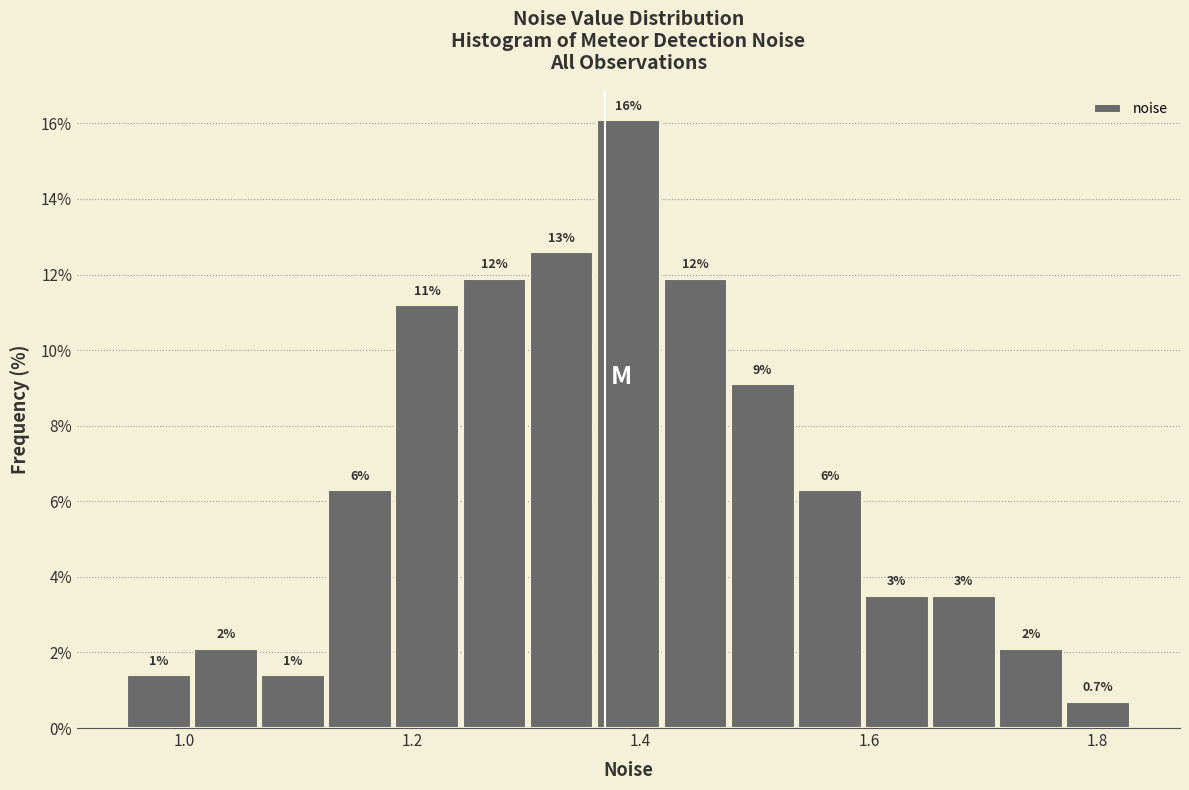

Around what value on the x-axis is the tallest bar? Give the approximate position of its centre, as read against the axis.

1.38